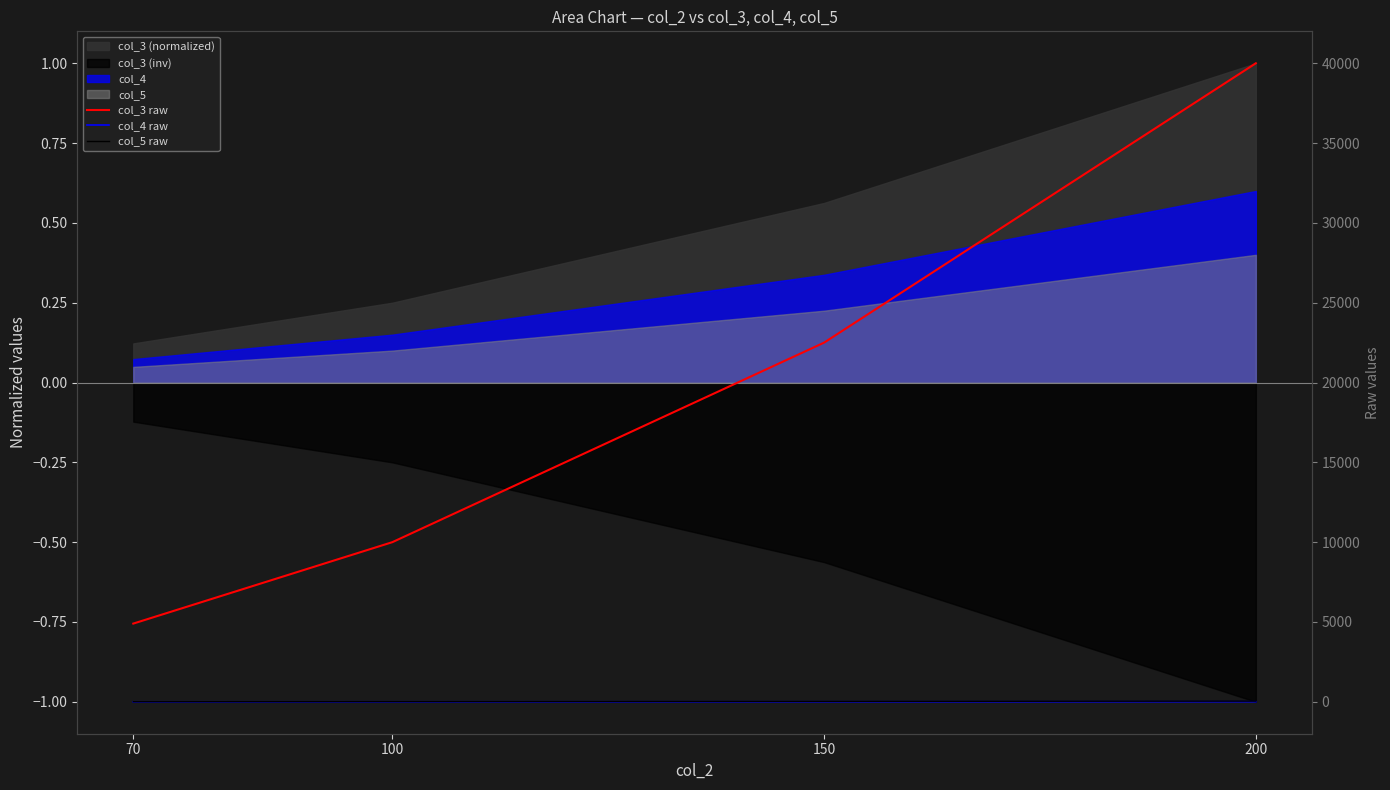

At which label does col_4 raw first exceed 4?

150